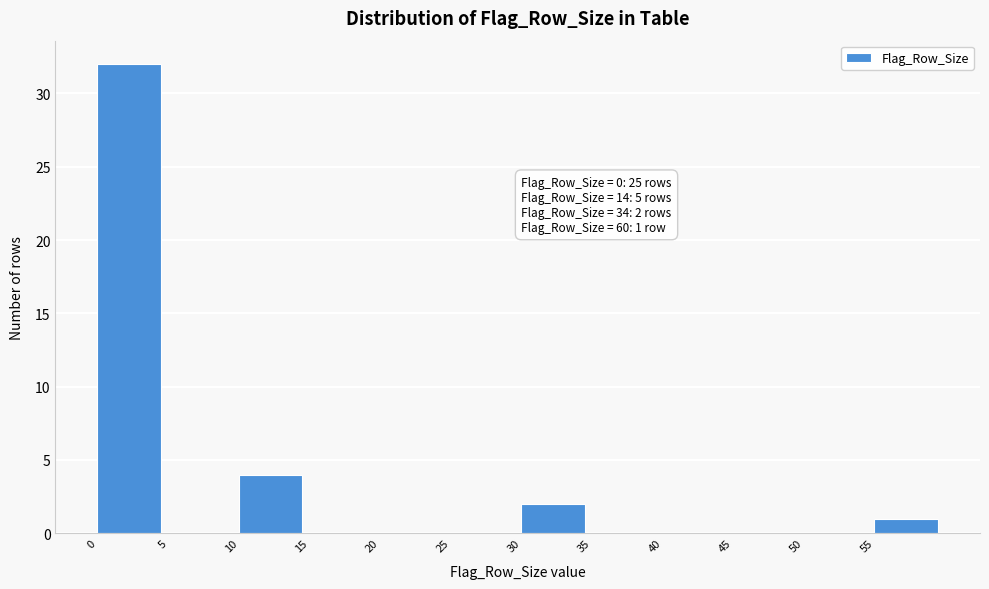

Which range on the x-axis has the tallest bar?

0 to 5